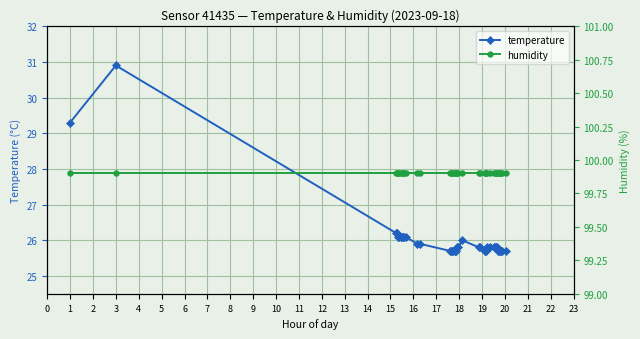

Rank the series by their maximum value, from highest to lowest.

humidity, temperature